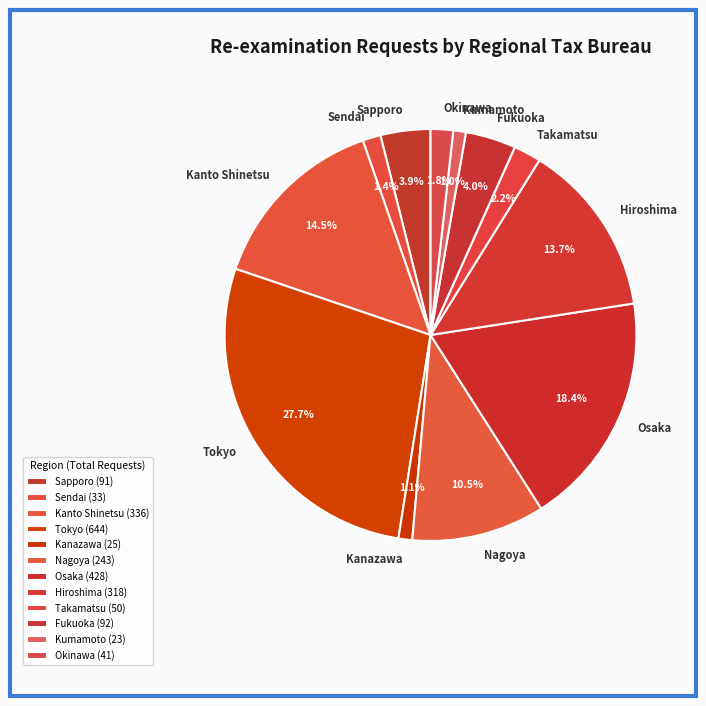

Does Sendai account for over 50% of the chart?

No